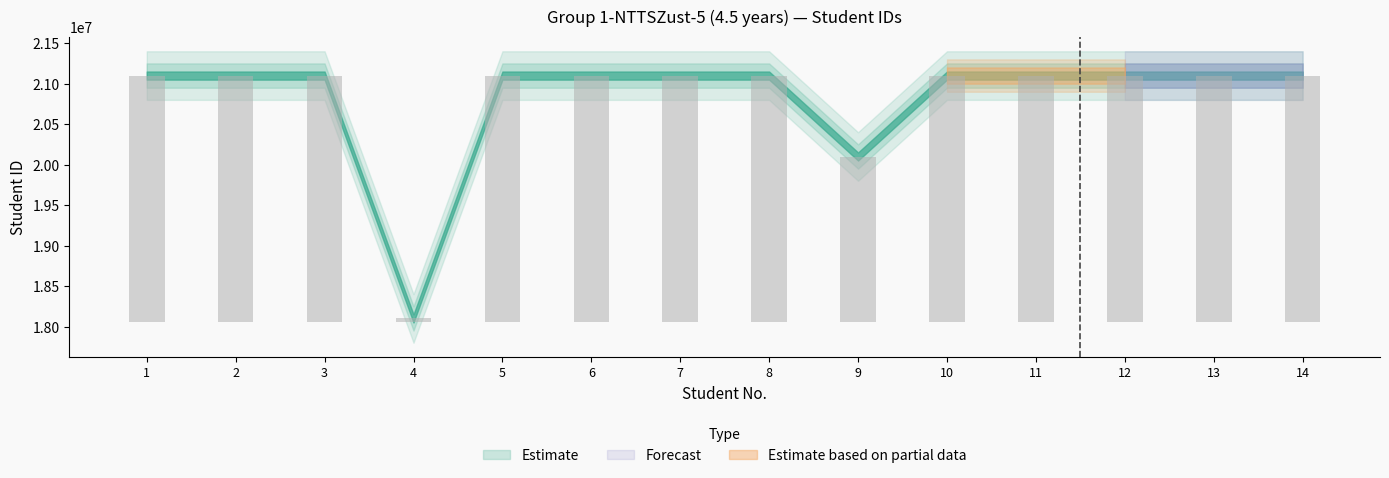

Is it true that the value at 1 is 4785243?

False